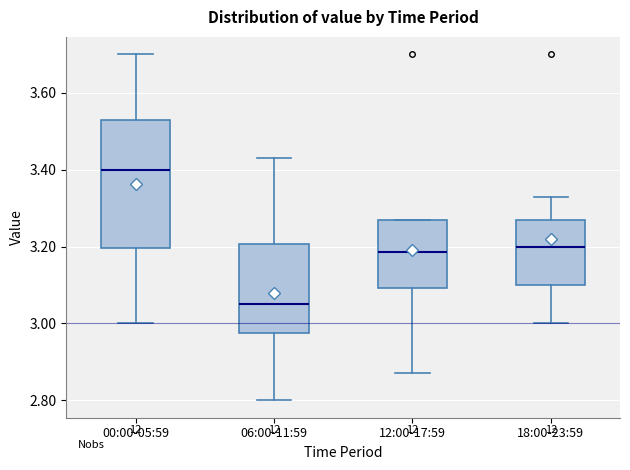

Which box is the tallest, from its lower edge to its upper edge?

00:00-05:59